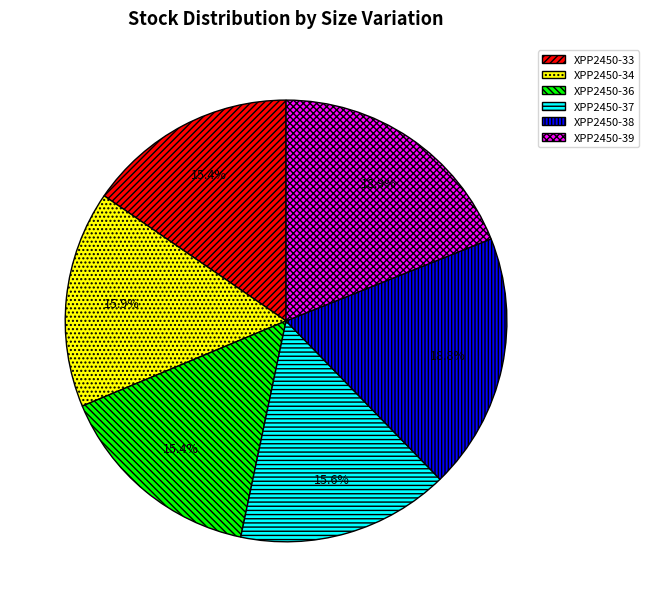

Between XPP2450-36 and XPP2450-38, which is larger?

XPP2450-38